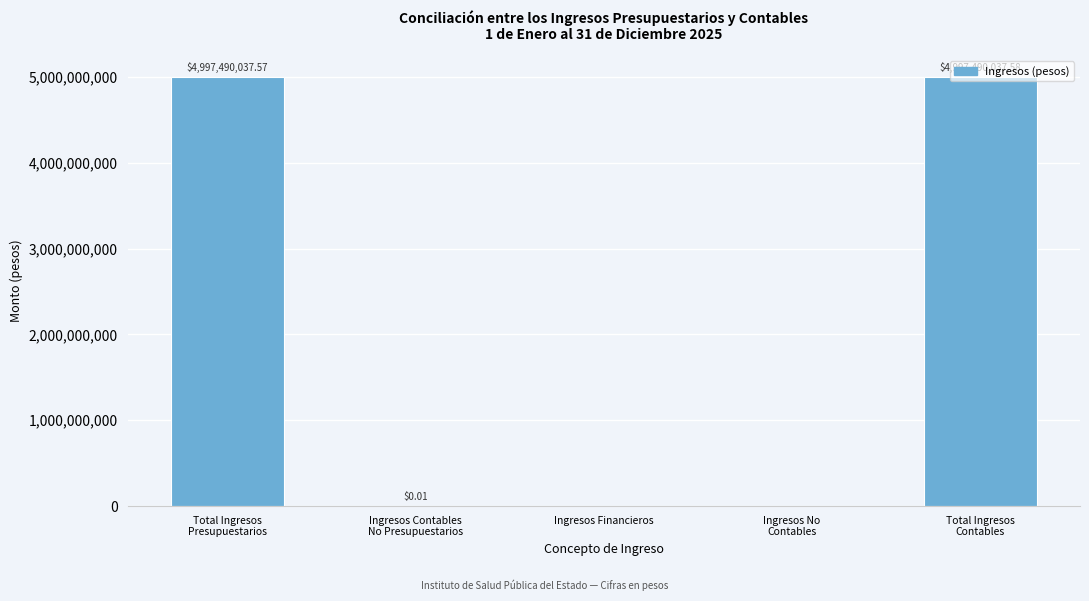

What is the sum of all values?

9994980075.2